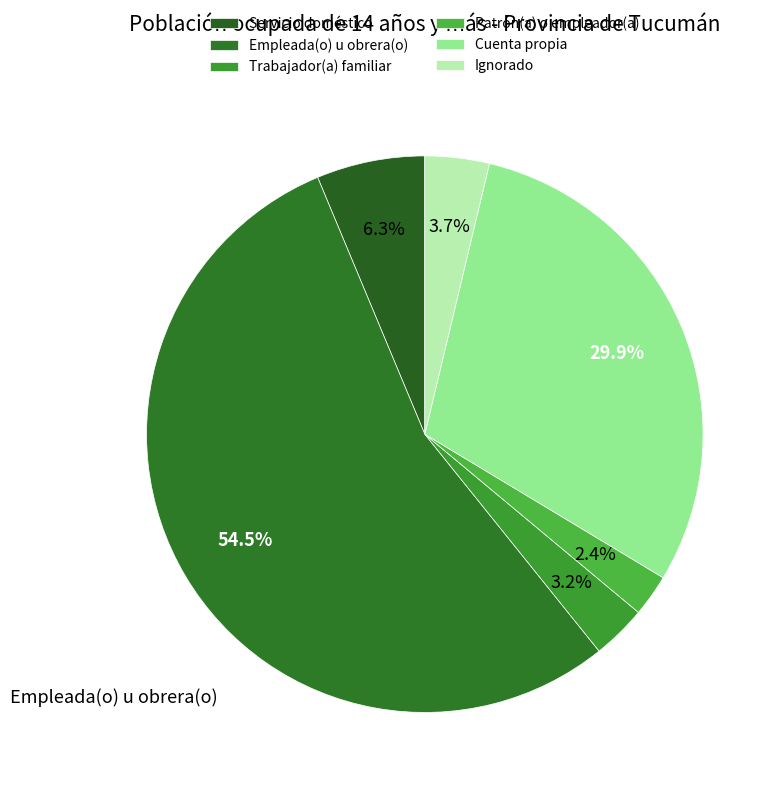

True or false: Ignorado accounts for 17% of the total.

False